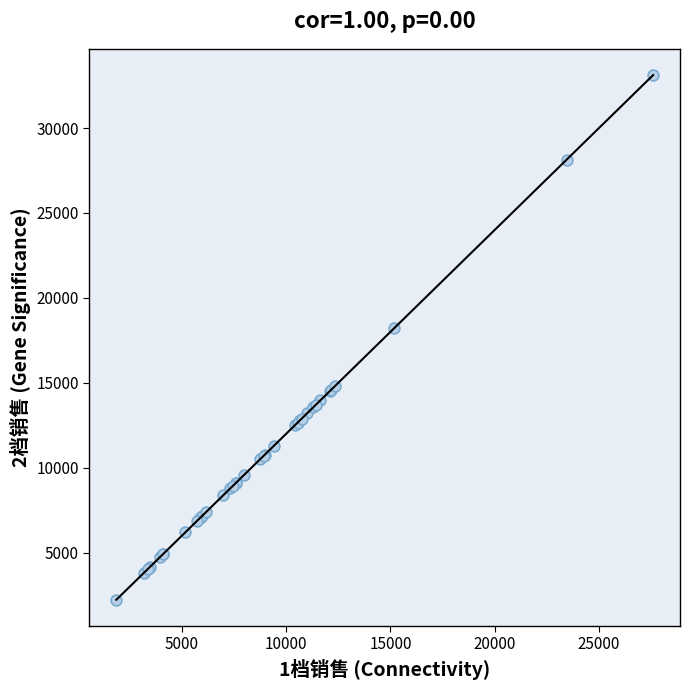

What Y value in the scatter plot is closest to 17674?

18217.7